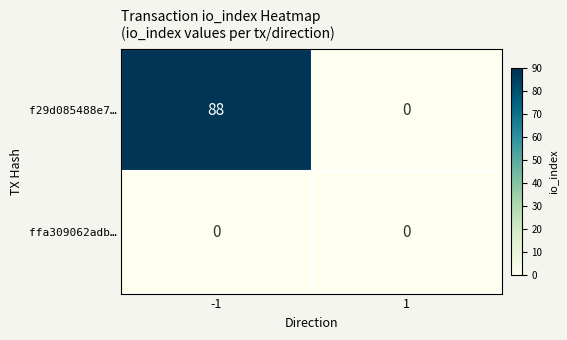

Rank the series by their maximum value, from highest to lowest.

f29d085488e7…, ffa309062adb…